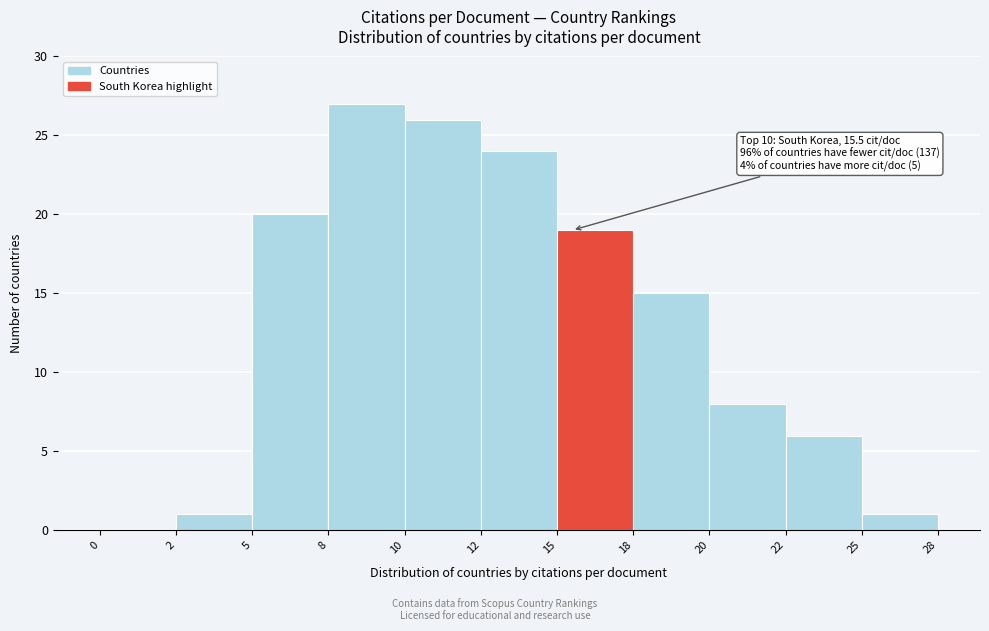

Reading right to left, extract all data points from this chart.

25=1	22=6	20=8	18=15	15=19	12=24	10=26	8=27	5=20	2=1	0=0